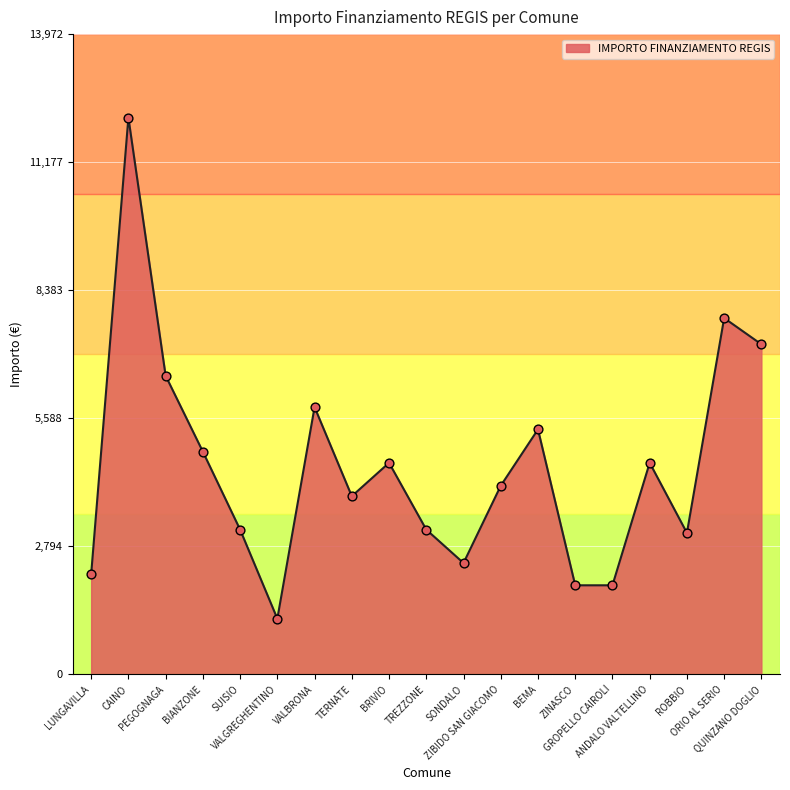

Approximately how many times larger is the value at BIANZONE compared to CAINO?

0.4